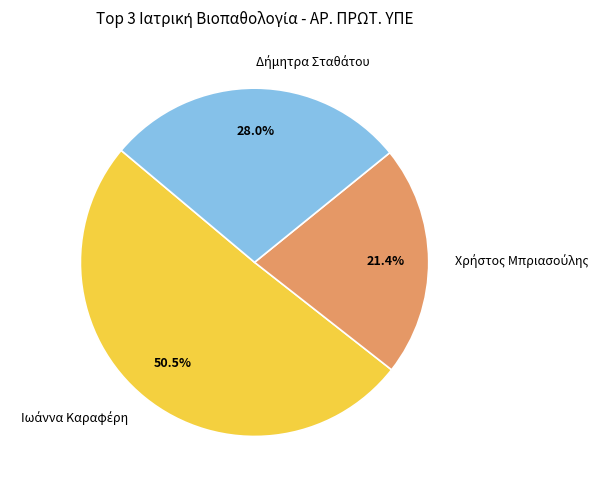

Is there a majority slice in this chart?

Yes